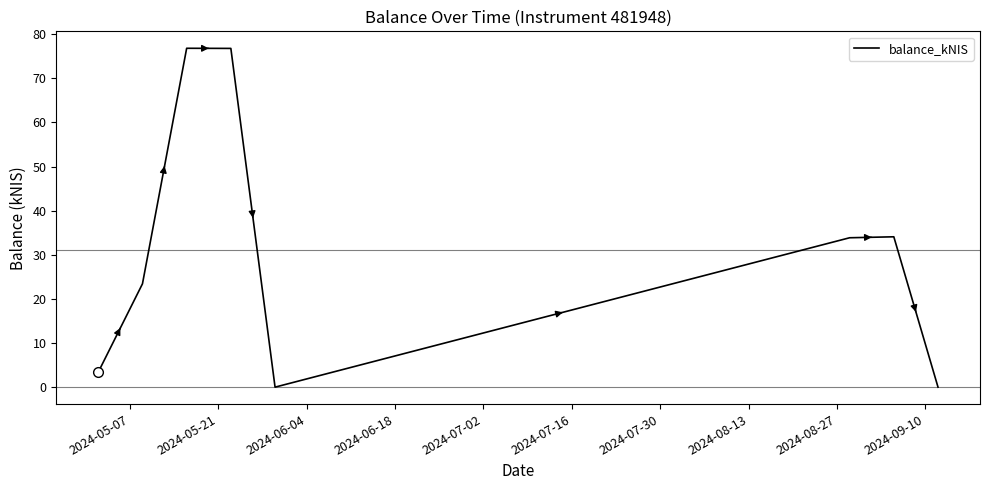

How many interior local peaks (higher than both neighbors) does the data have?

2